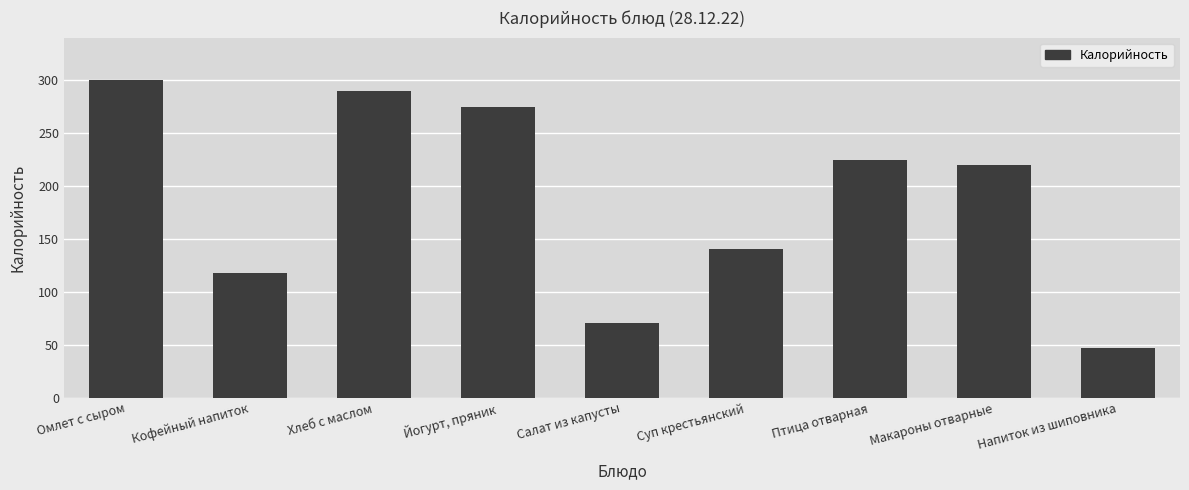

List the labels in order of value, smallest first.

Напиток из шиповника, Салат из капусты, Кофейный напиток, Суп крестьянский, Макароны отварные, Птица отварная, Йогурт, пряник, Хлеб с маслом, Омлет с сыром